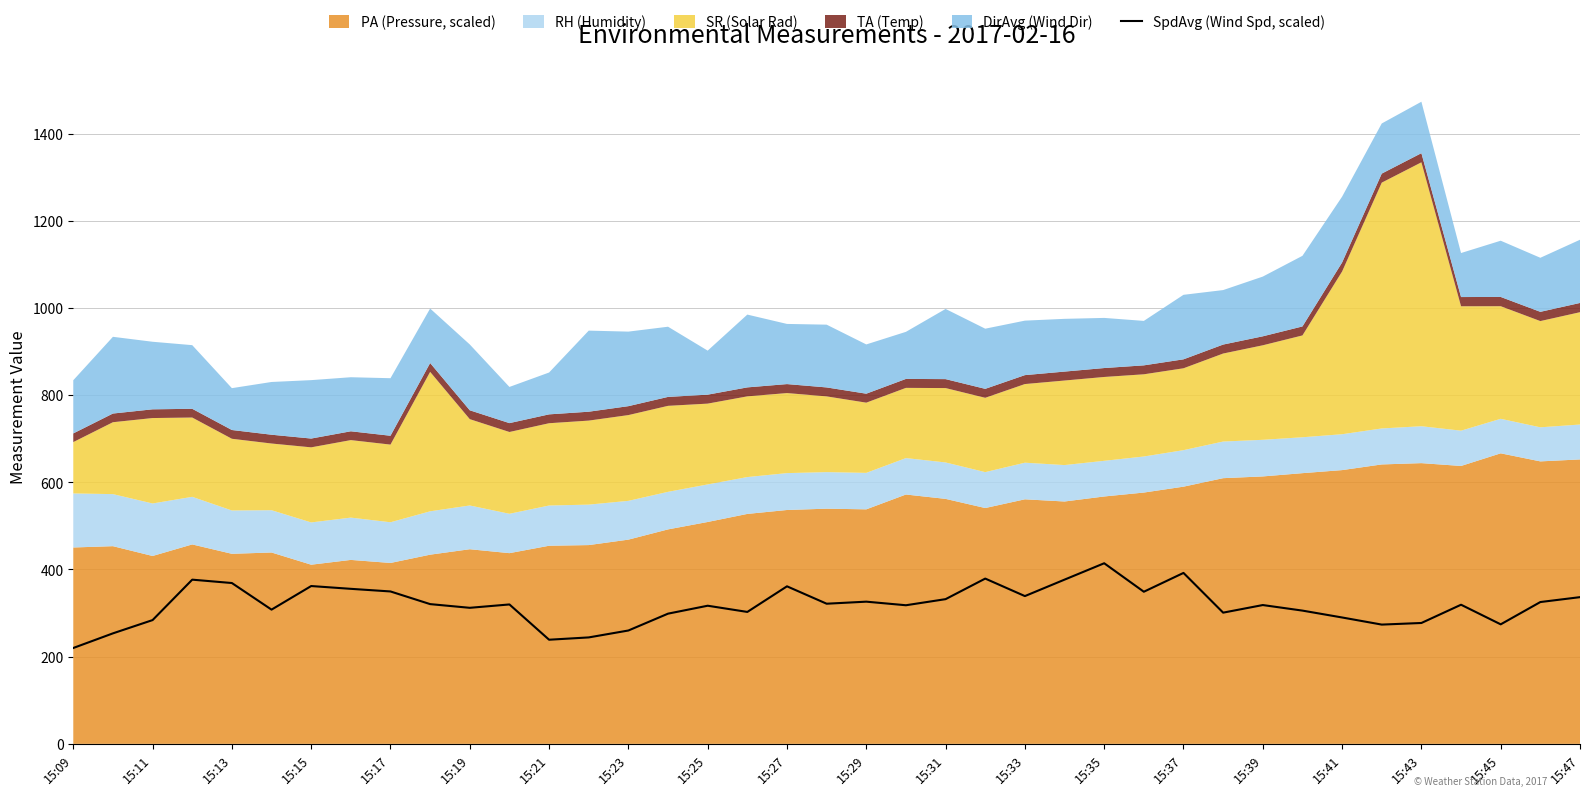

Is it true that SpdAvg (Wind Spd, scaled) equals 274.2 at 15:45?

True